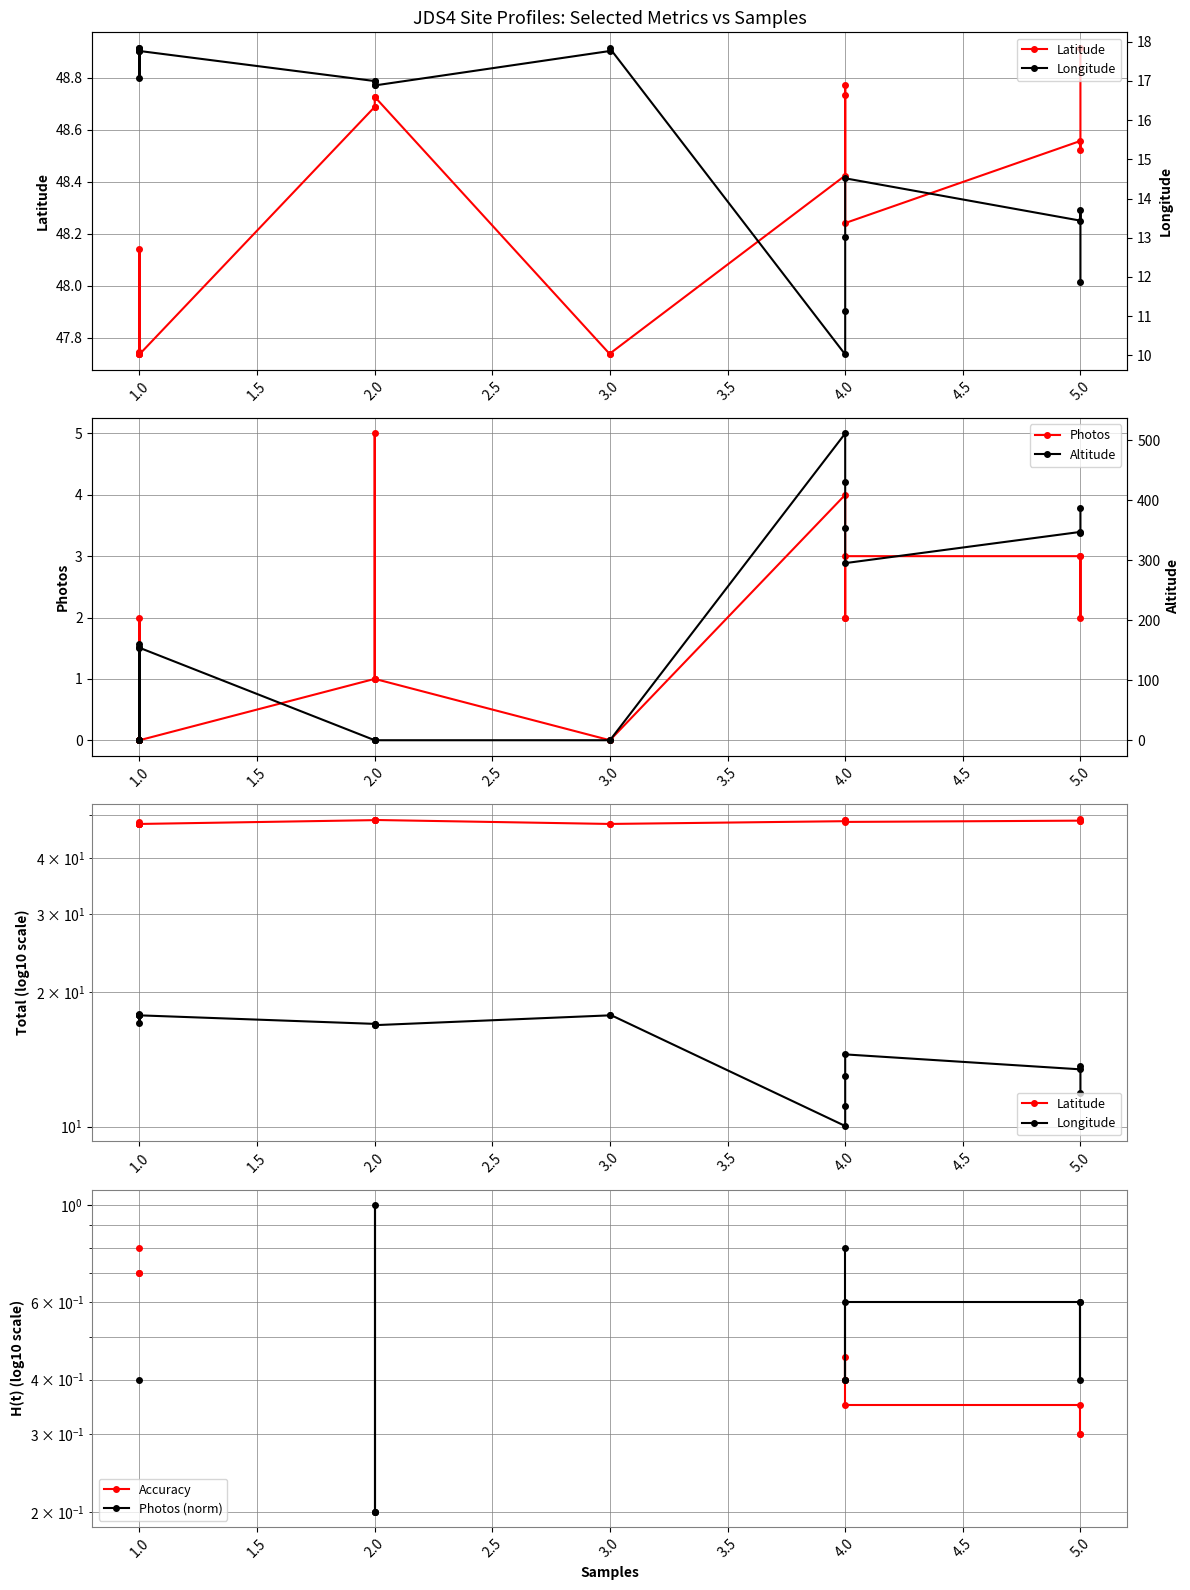

True or false: Altitude has a value of 616.8 at 5.0.

False